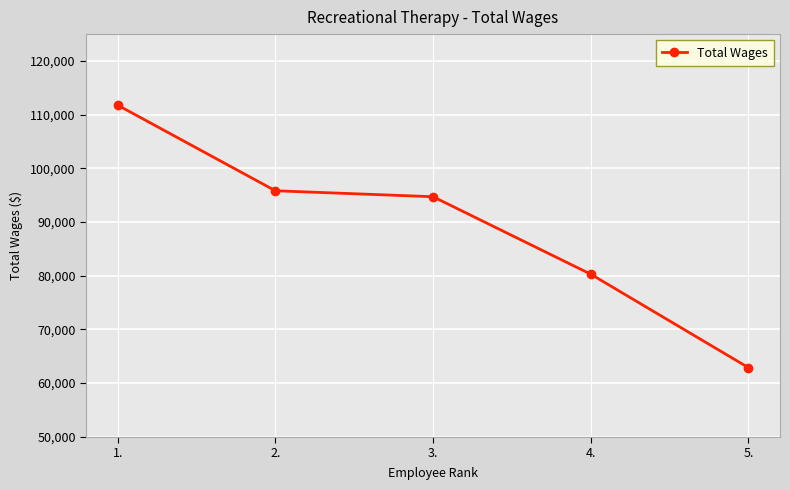

Reading right to left, what are all the values shown in this chart?

62854	80268	94703	95812	111765